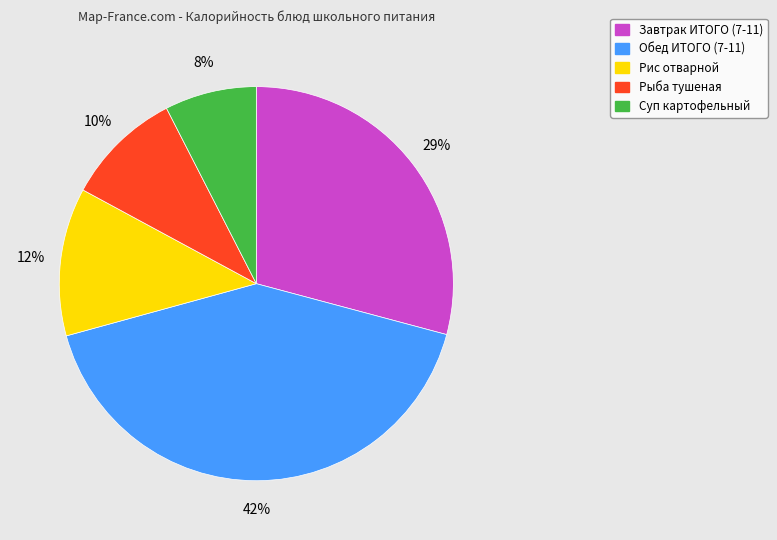

Is it true that Рис отварной is 12% of the pie?

True